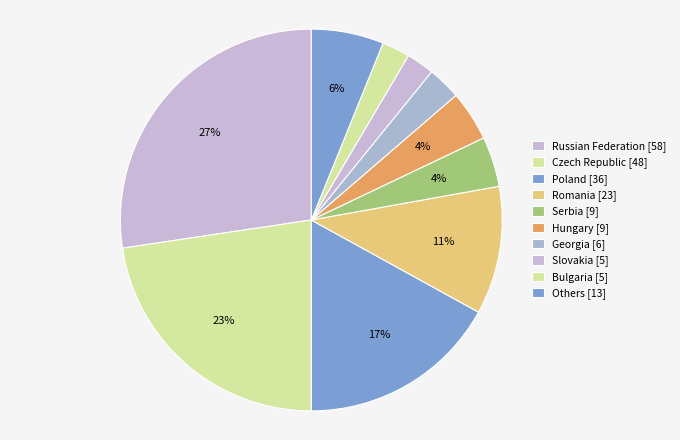

How many segments does this pie chart have?

10